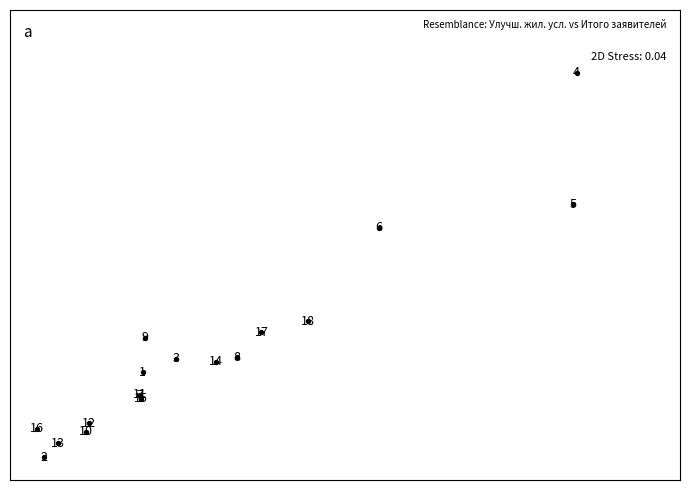

What Y value in the scatter plot is closest to 16?

12.2